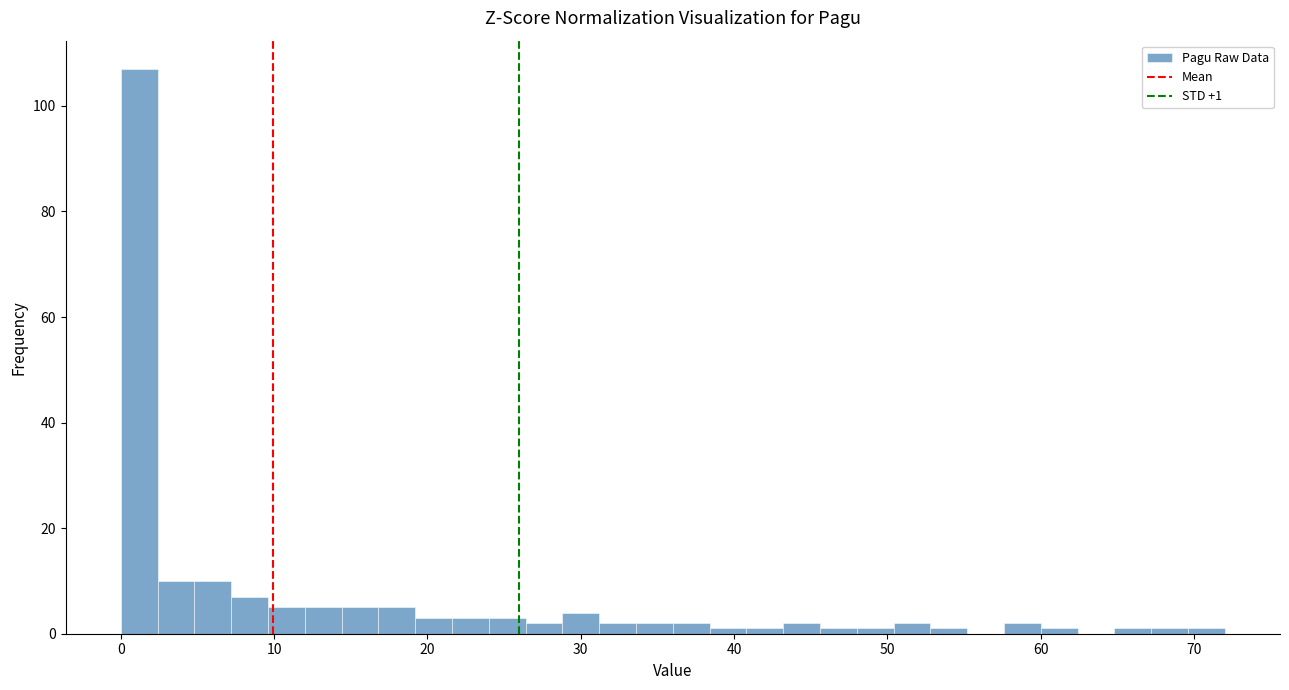

Around what value on the x-axis is the tallest bar? Give the approximate position of its centre, as read against the axis.

1